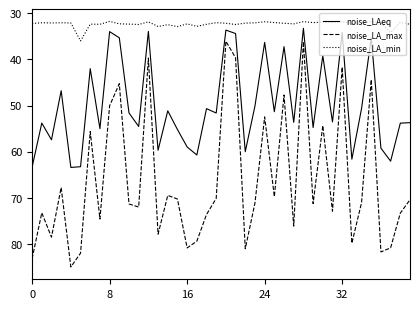

Which series has the largest total across all categories?

noise_LA_max